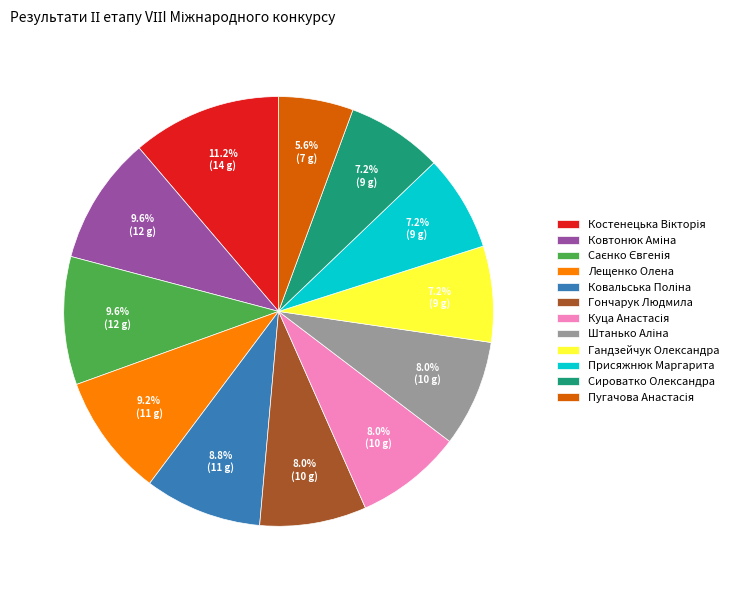

Does Лещенко Олена account for over 50% of the chart?

No